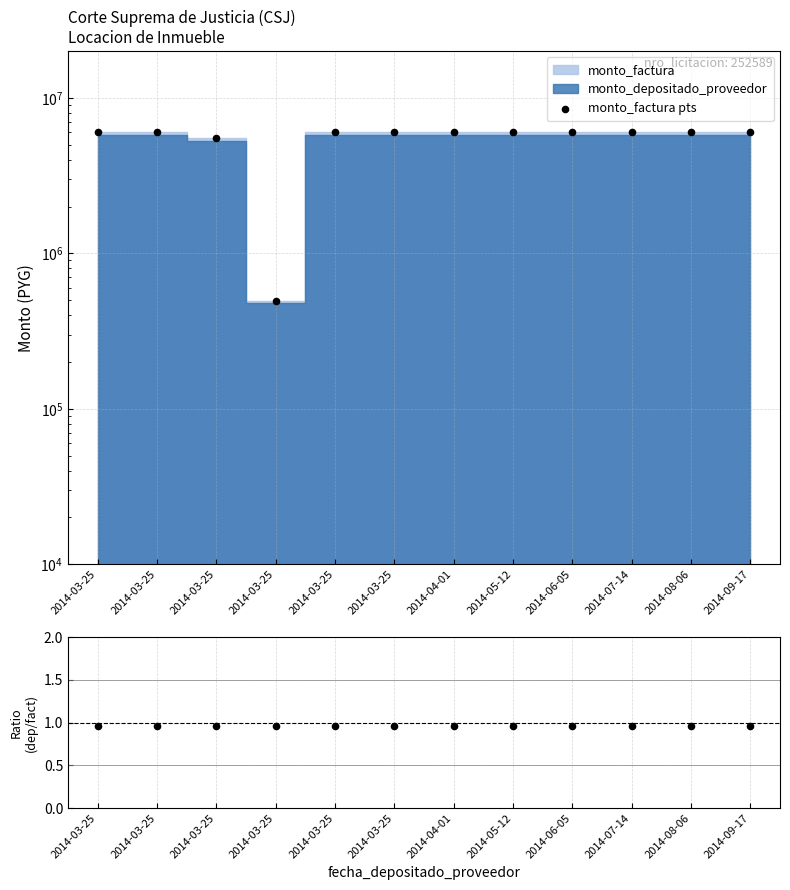

Which series has the widest spread of Y values?

monto_factura pts